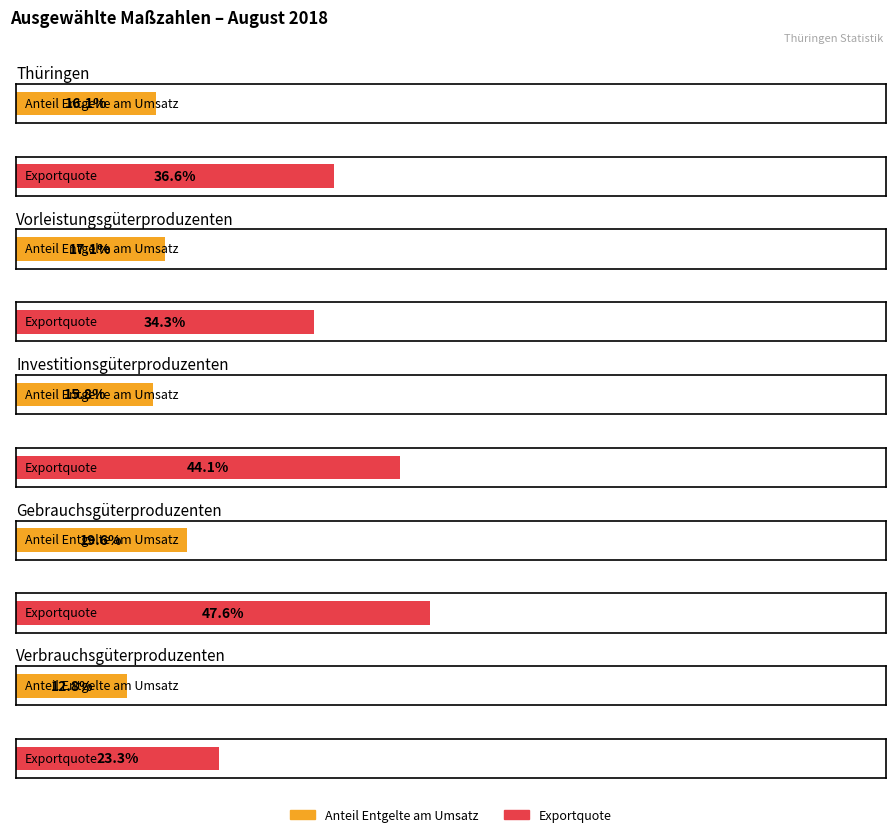

How many groups of bars are there?

5